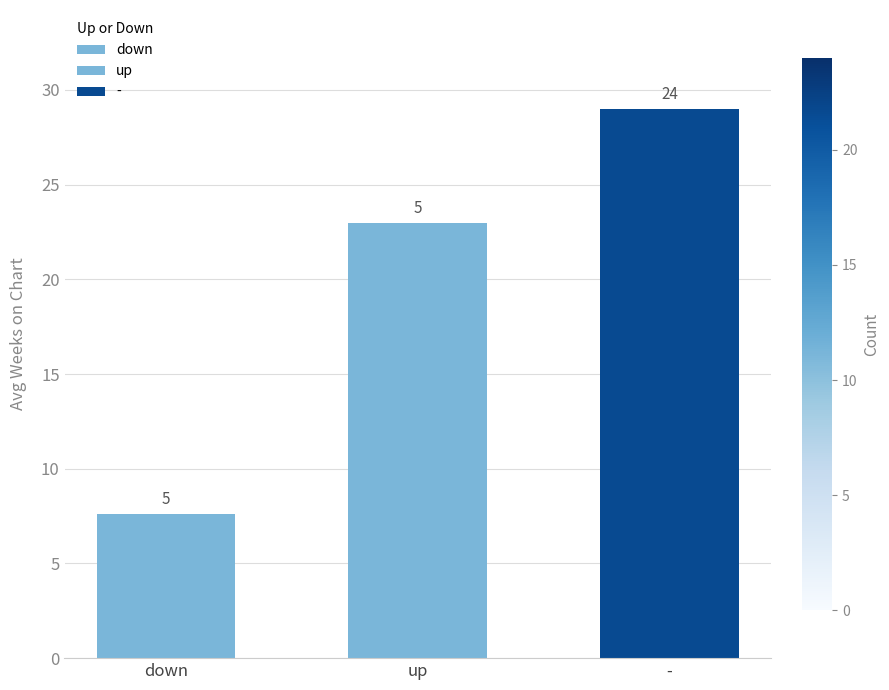

What is the approximate value at -?

29.0